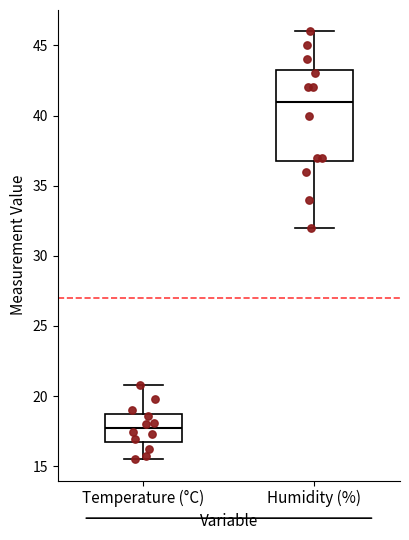

Comparing the boxes themselves (not the whiskers), which one is the tallest?

Humidity (%)